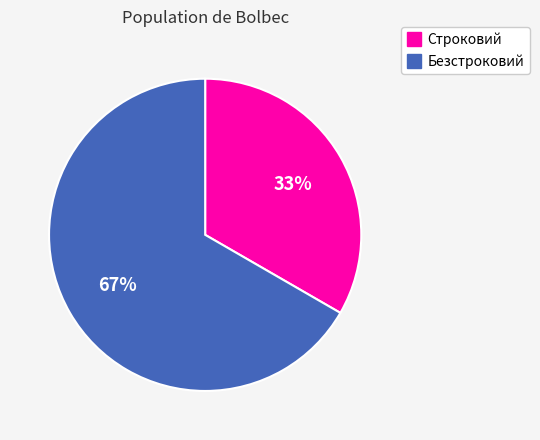

Between Безстроковий and Строковий, which is larger?

Безстроковий